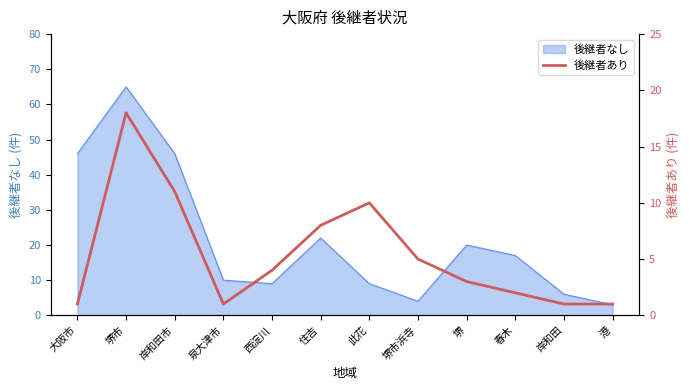

What position from the left is 西淀川?

5